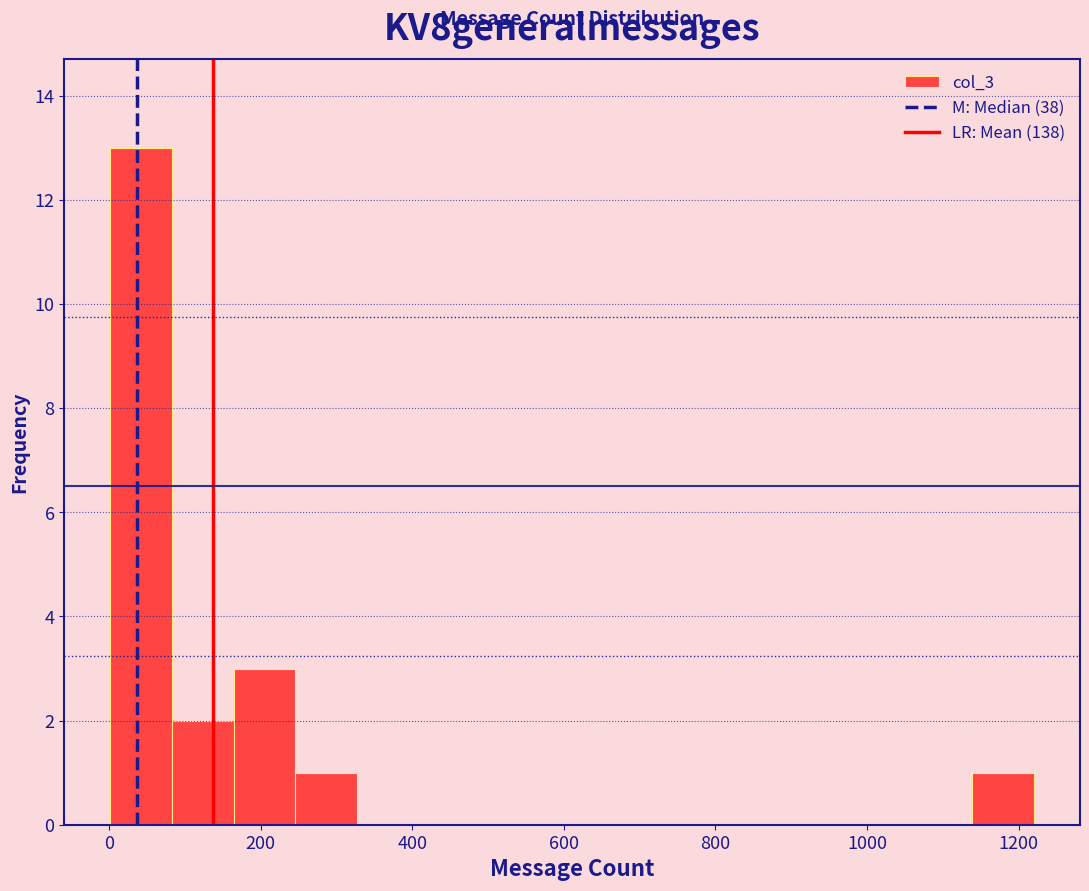

How tall is the bar that spans 0 to 80 on the x-axis? Neither the bar edges nor the heights are printed on the chart, so give them approximately, as read against the axes.

13